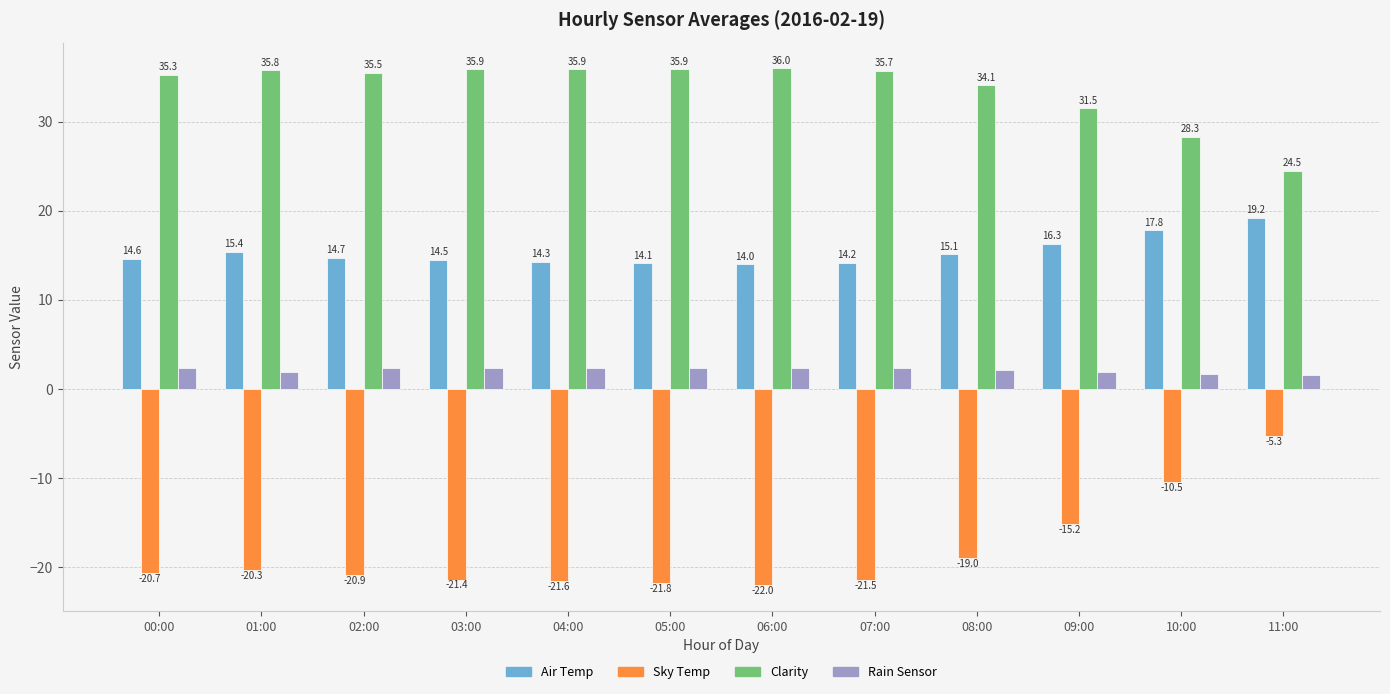

True or false: Air Temp has a value of 16.3 at 09:00.

True